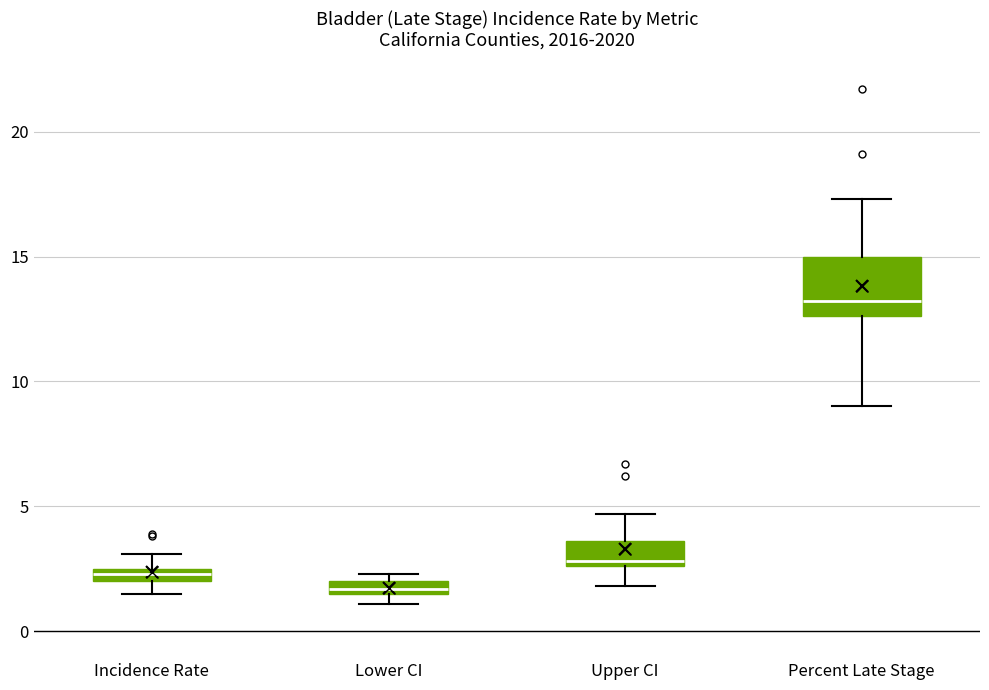

Where is the upper edge of the box for Upper CI on the y-axis? The values are not printed on the chart, so give them approximately, as read against the axis.

3.5